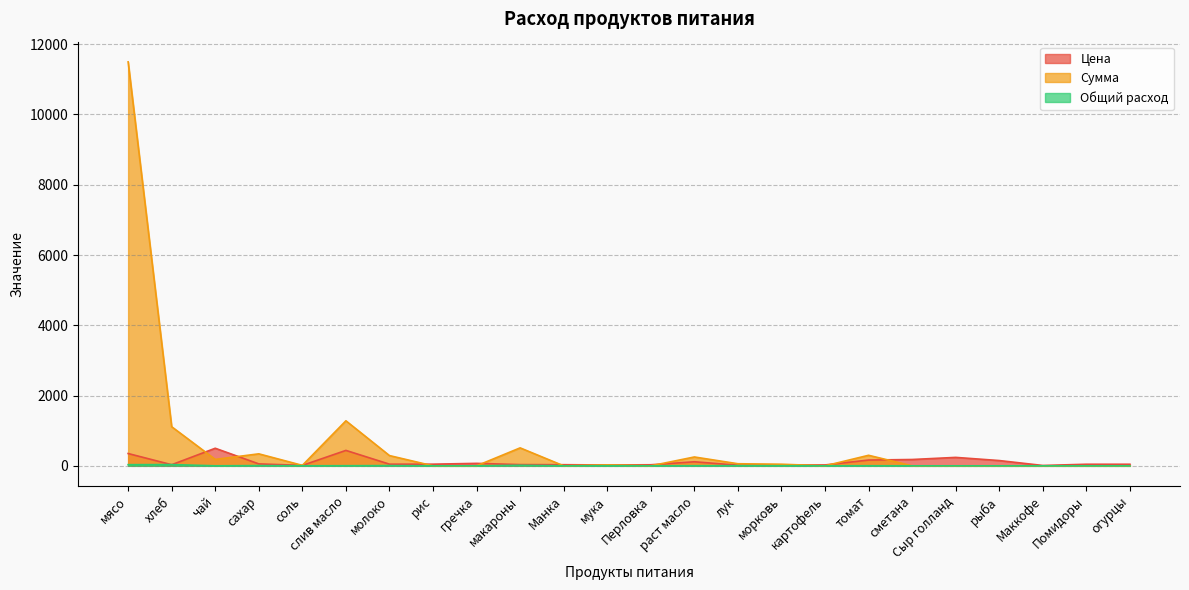

True or false: Сумма has more than 2 interior local peaks.

True